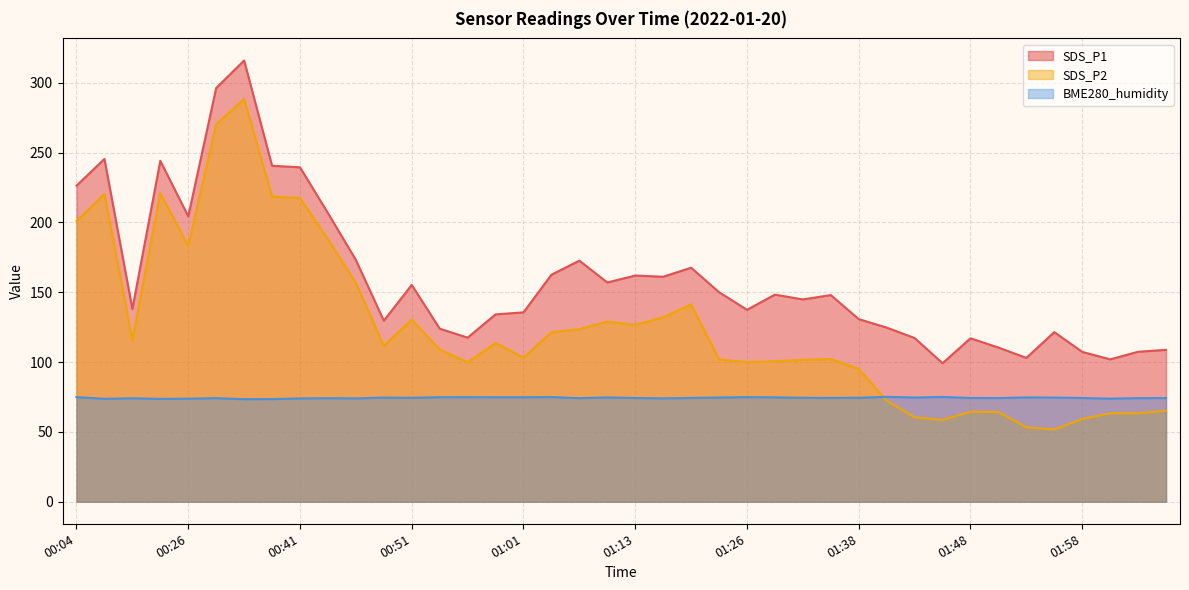

Which series ends up on top after the final intersection of BME280_humidity and SDS_P2?

BME280_humidity